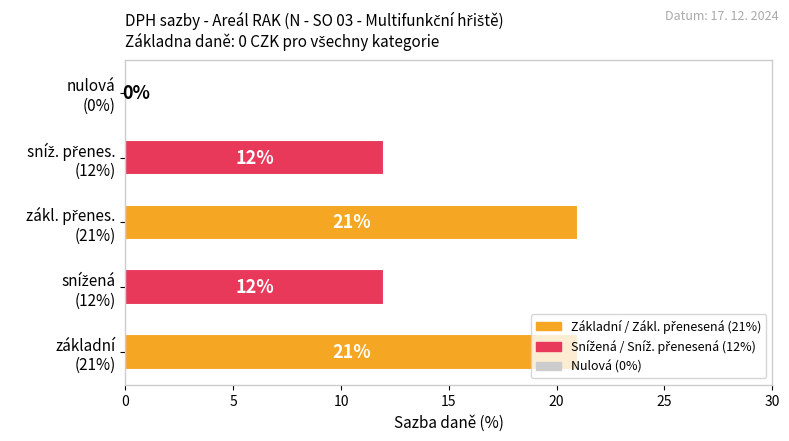

What is the maximum value shown in the chart?

21